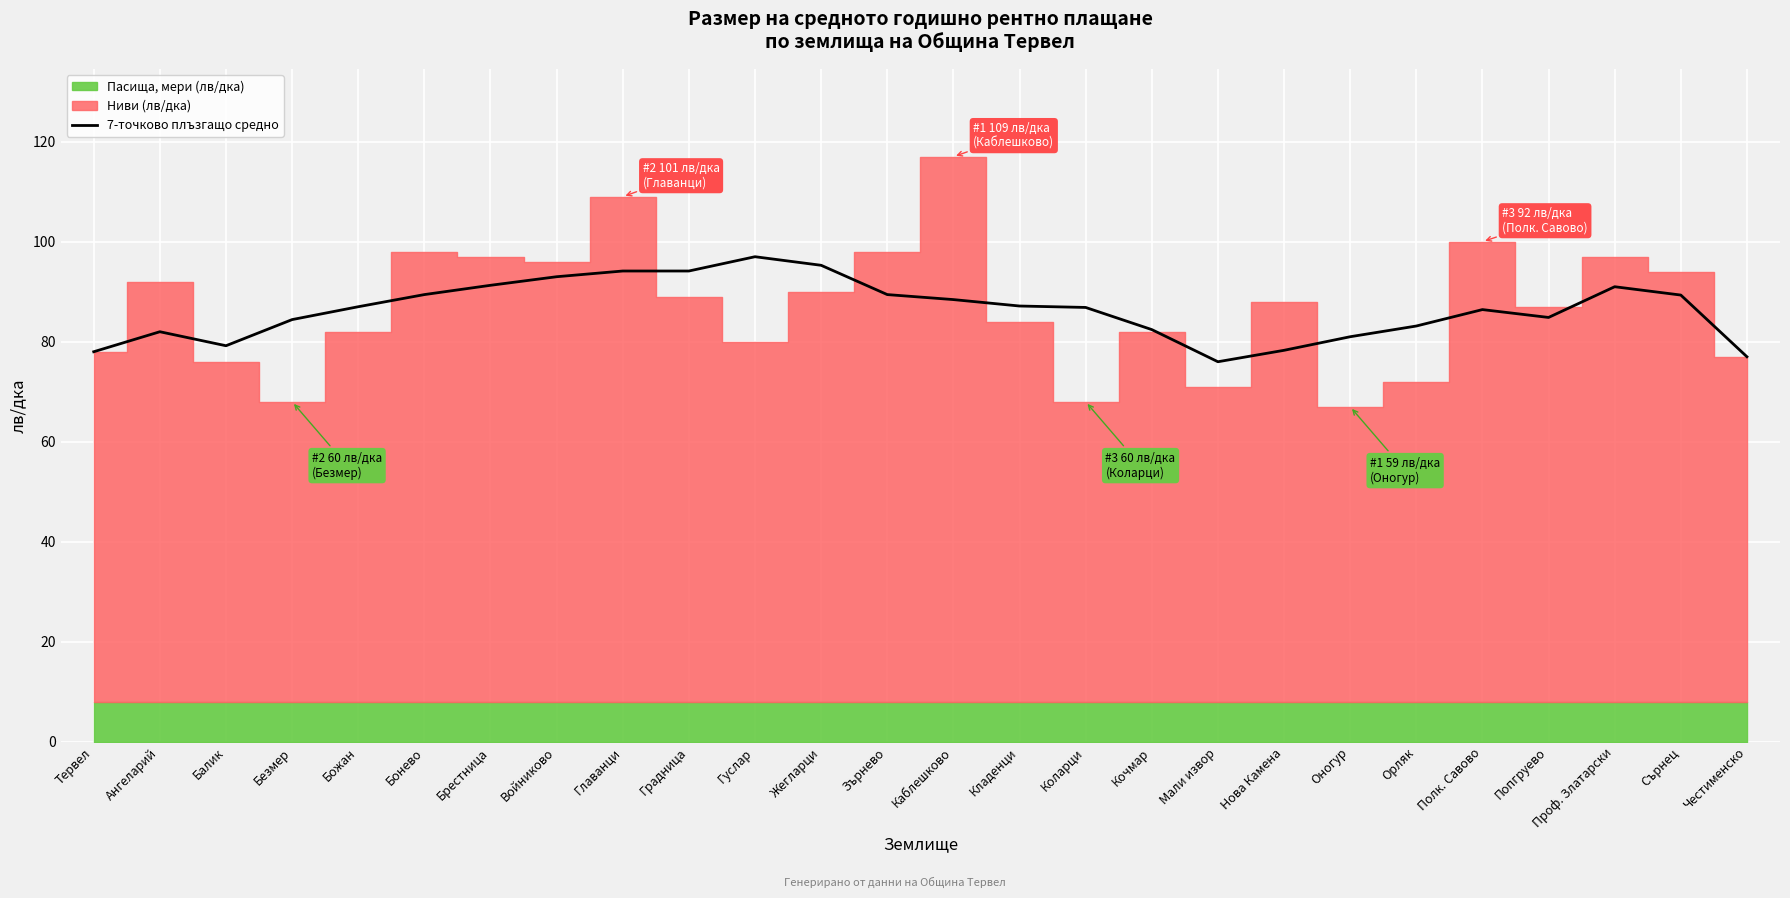

Is it true that 7-точково плъзгащо средно equals 37.0 at Жегларци?

False